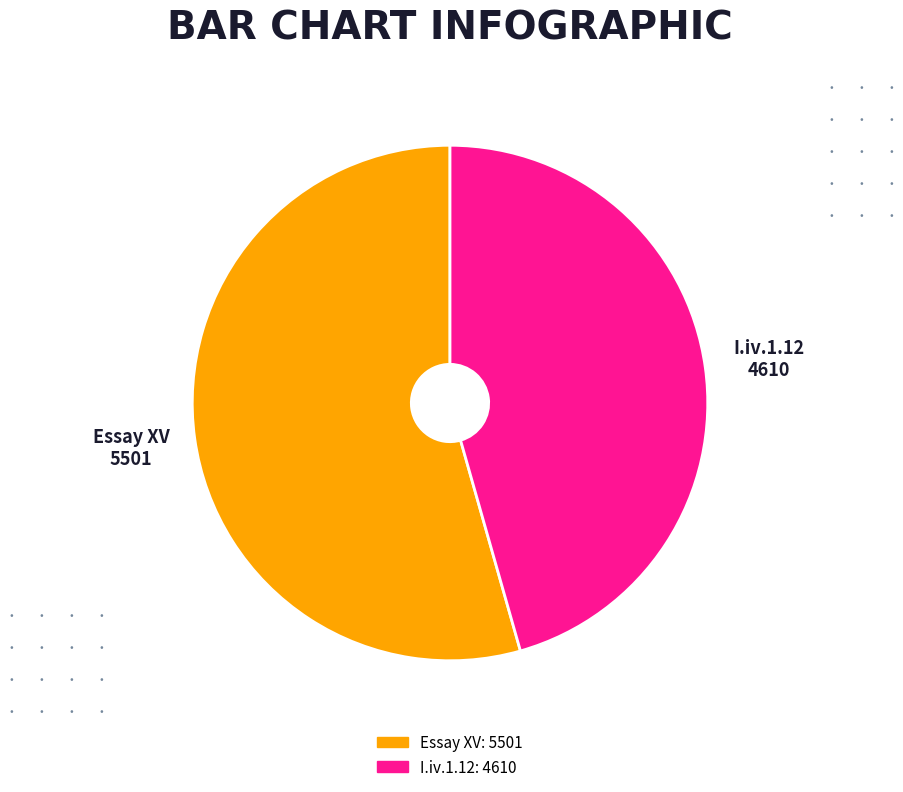

Which slice is the largest?

Essay XV